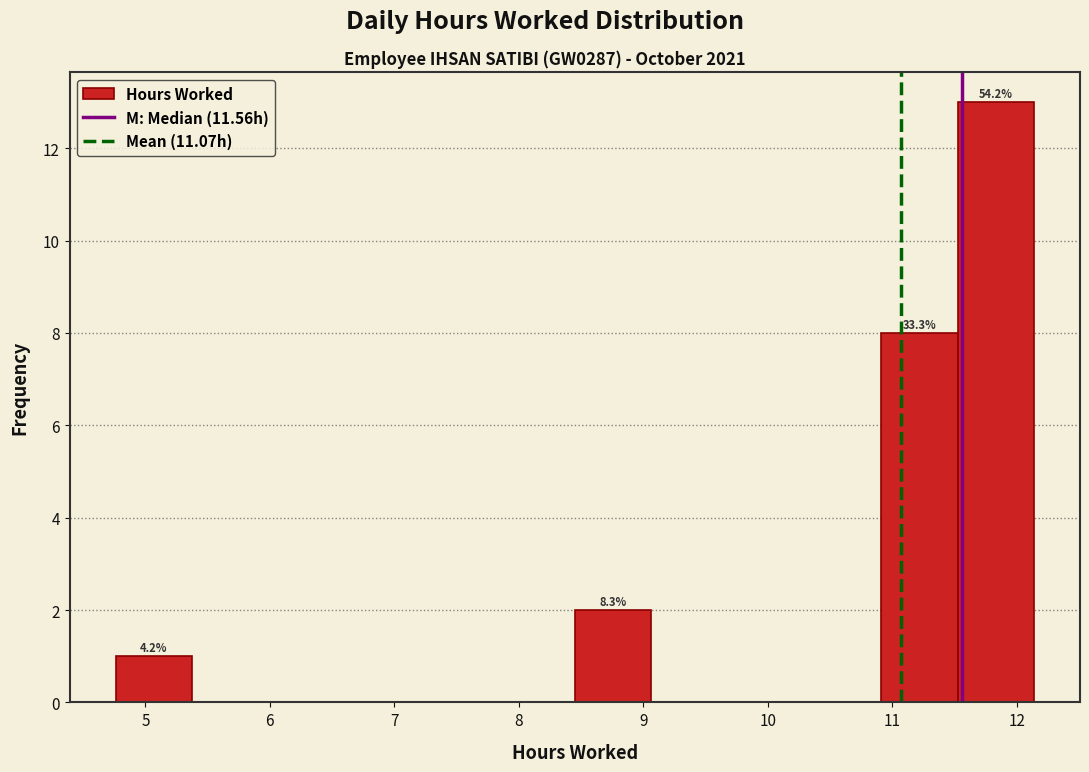

Which range on the x-axis has the tallest bar?

11.5 to 12.1